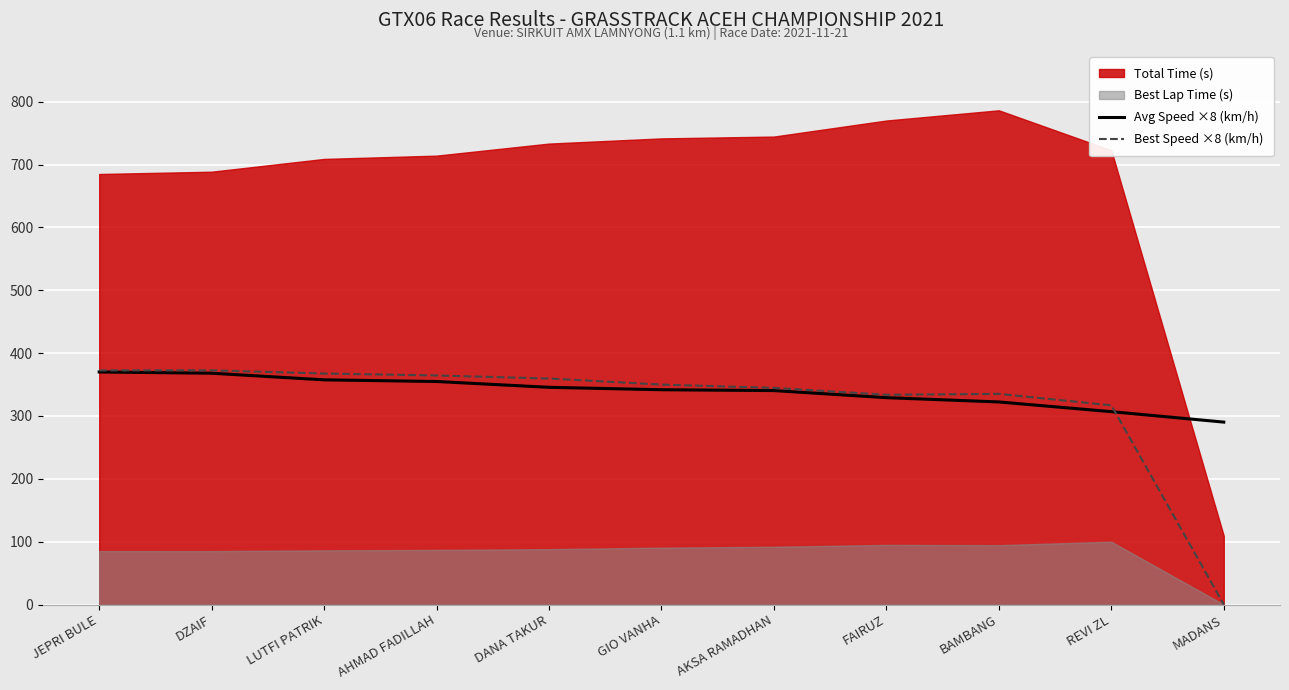

At which category is the sum across all series the highest?

JEPRI BULE